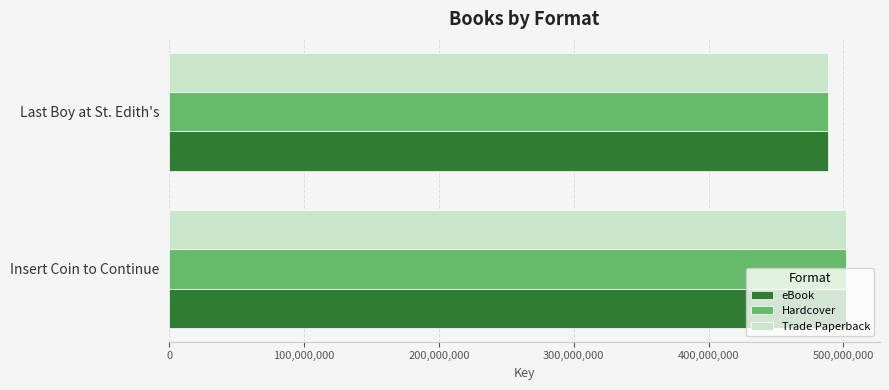

What are all the series names shown in the legend?

eBook, Hardcover, Trade Paperback